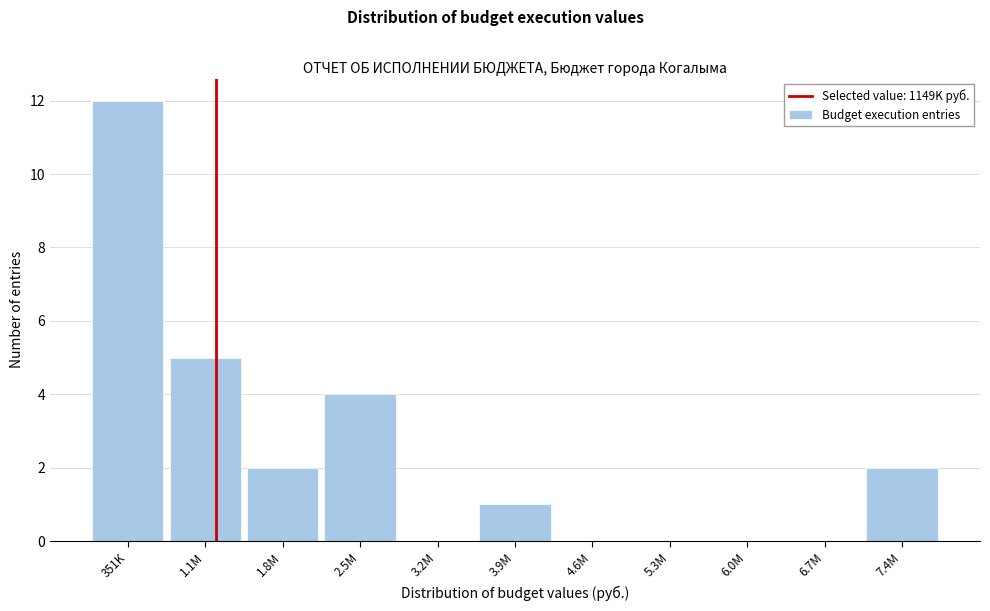

Reading left to right, transcribe all the data shown in this chart.

351K=12	1.1M=5	1.8M=2	2.5M=4	3.2M=0	3.9M=1	4.6M=0	5.3M=0	6.0M=0	6.7M=0	7.4M=2